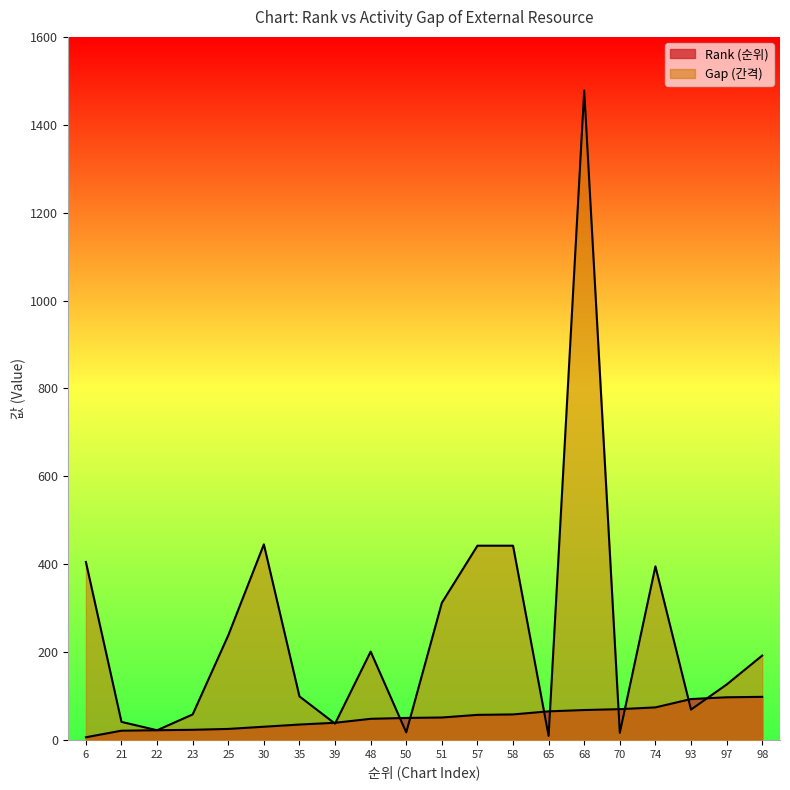

True or false: Gap (간격) has more than 2 interior local peaks.

True